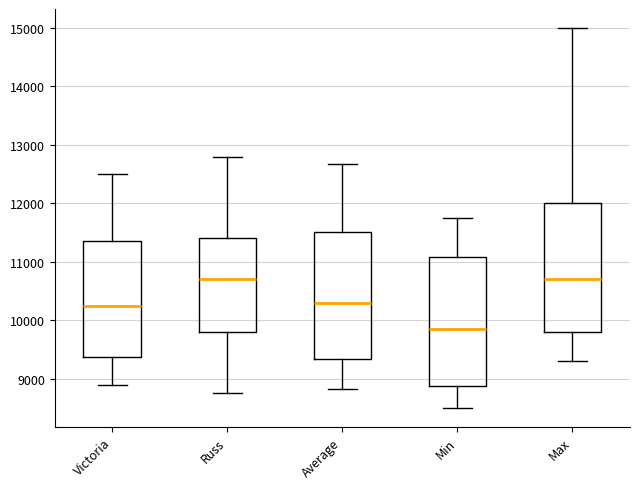

Which box's median line is the lowest?

Min